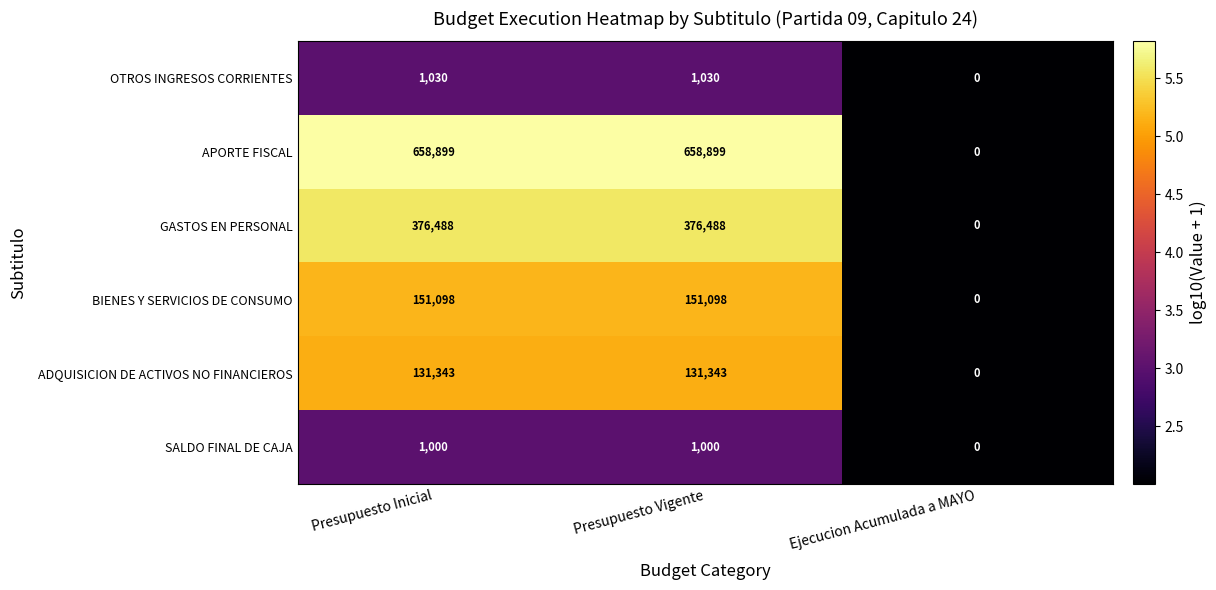

What value does the ADQUISICION DE ACTIVOS NO FINANCIEROS series have at Presupuesto Inicial?

131343